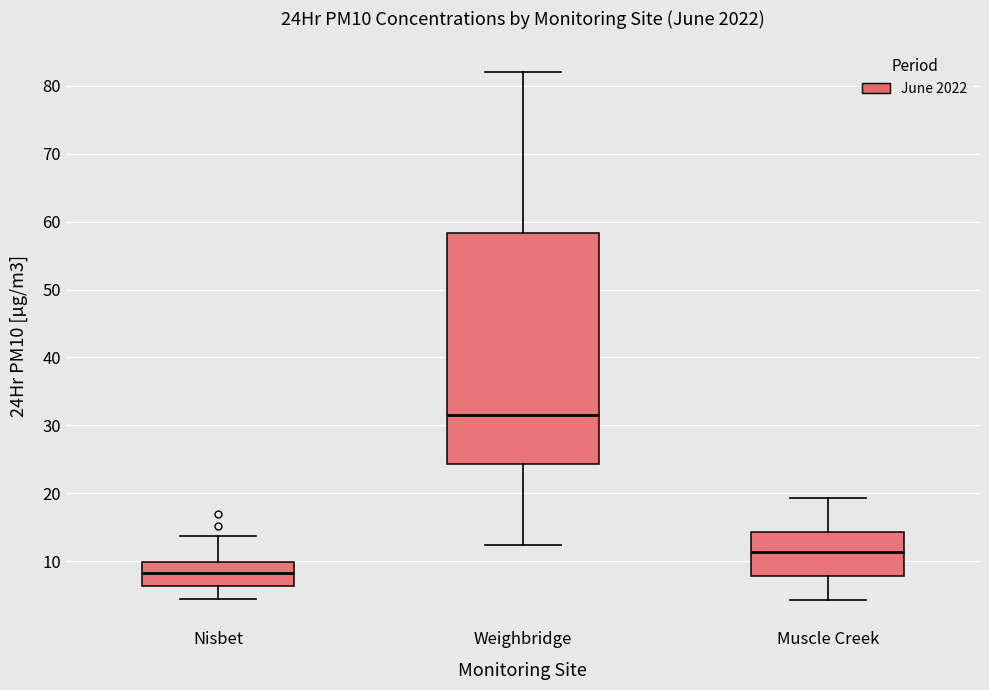

Where does the upper whisker of the box for Nisbet end on the y-axis? The values are not printed on the chart, so give them approximately, as read against the axis.

14